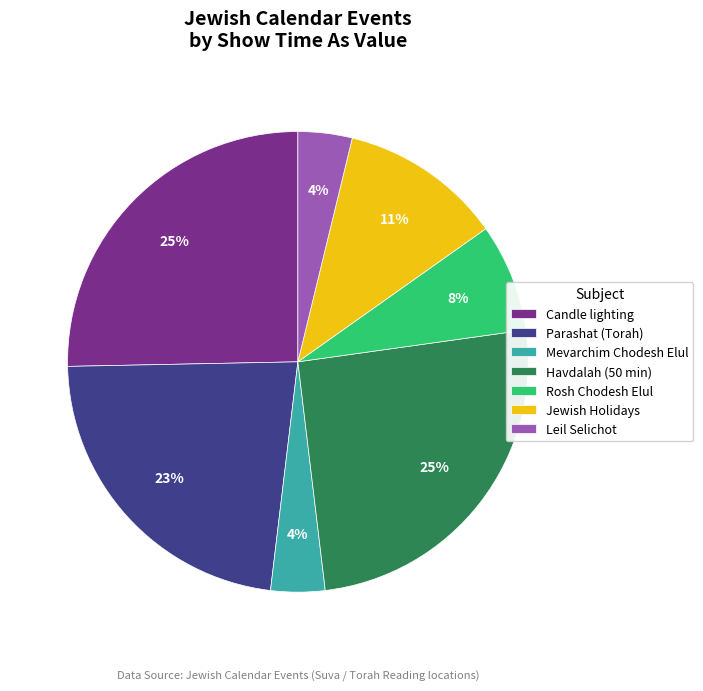

How many slices are in this pie chart?

7